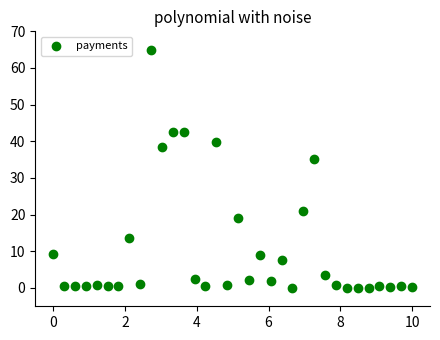

What Y value in the scatter plot is closest to 32?

35.2